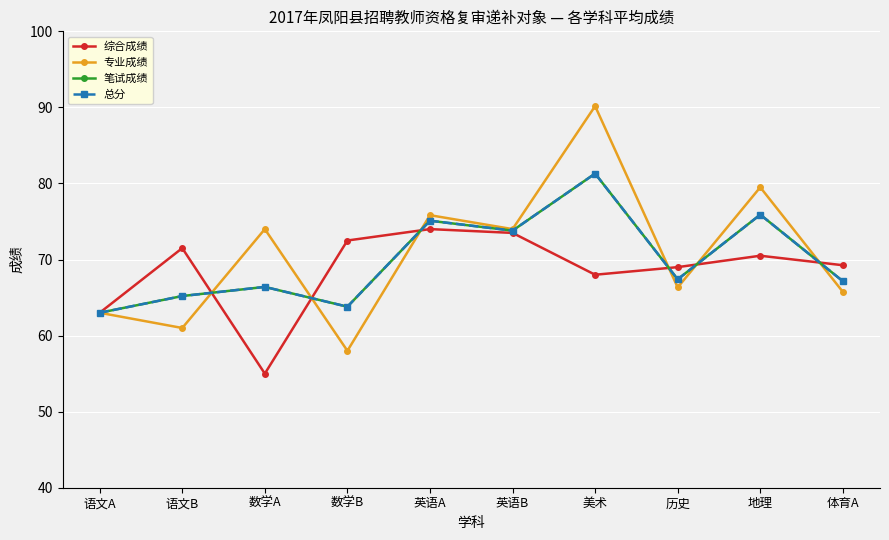

Does the chart have visible grid lines?

Yes